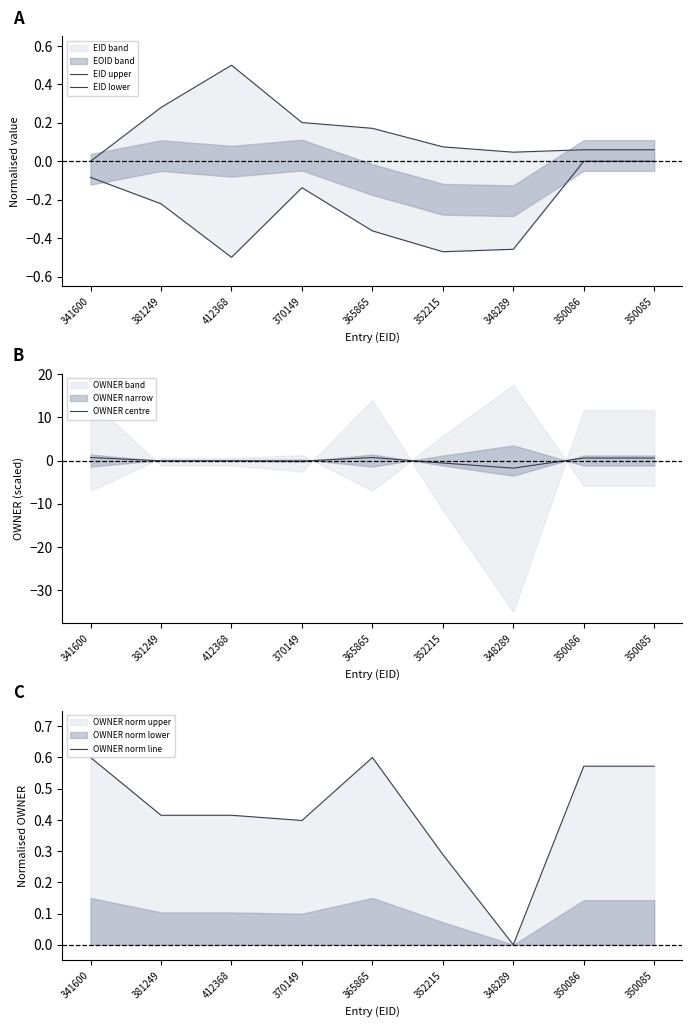

Is it true that OWNER centre equals 0.7 at 365865?

True